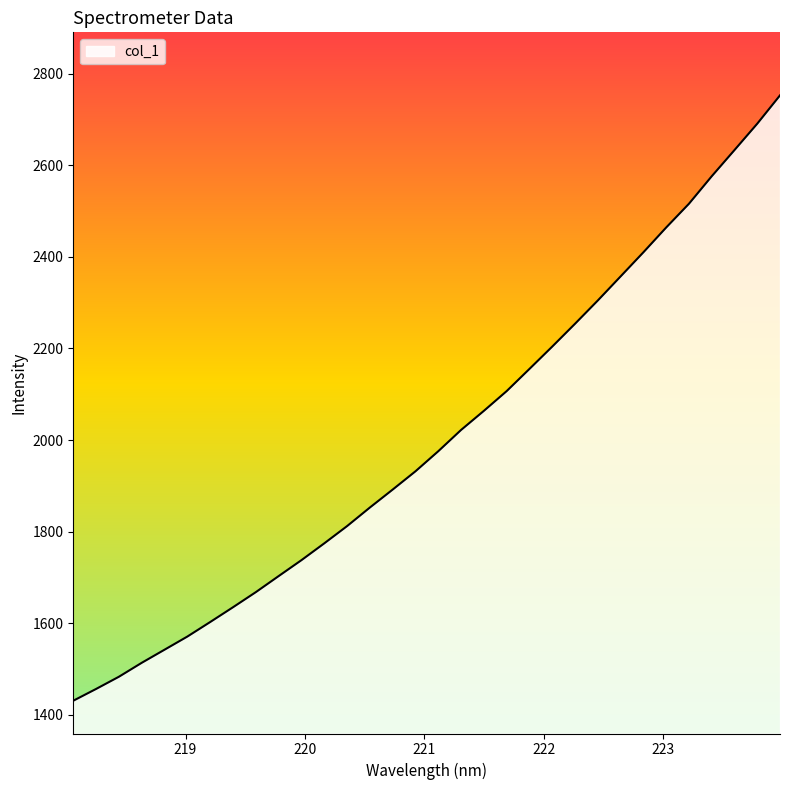

What is the sum of all values?

64092.4